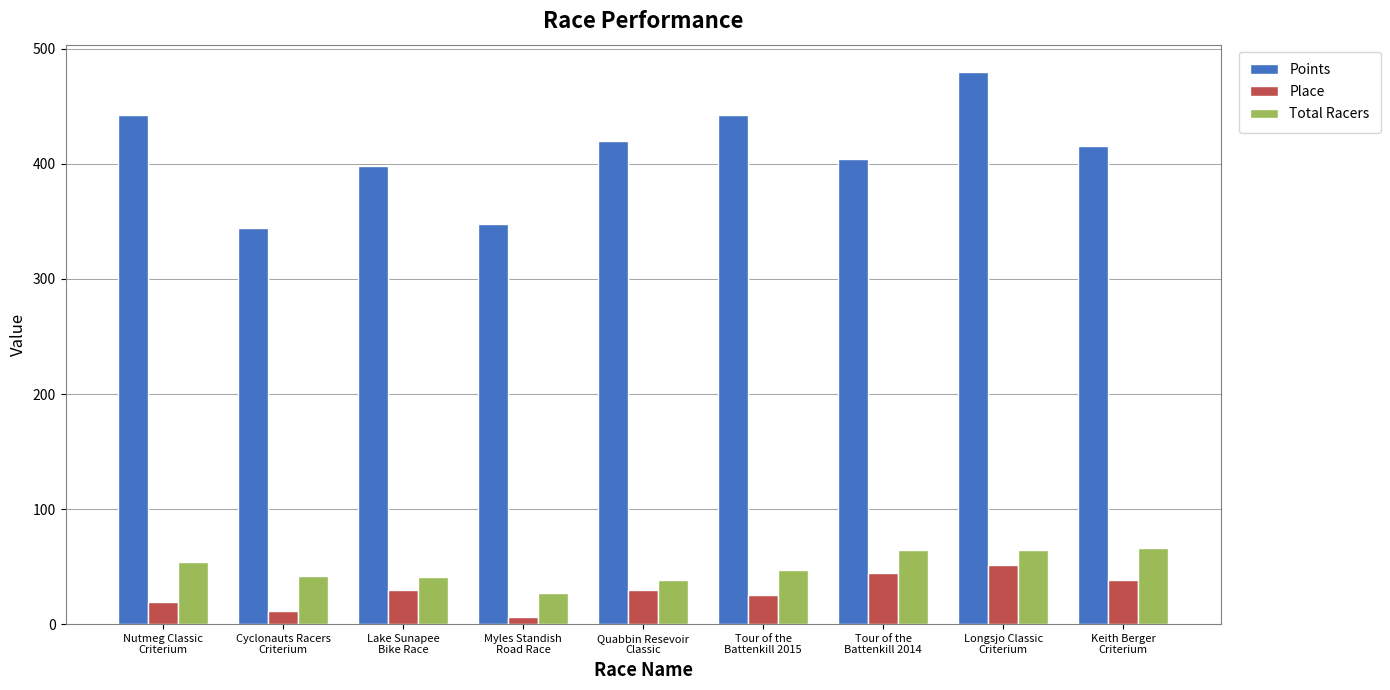

At which category does the chart reach its peak across all series?

Longsjo Classic
Criterium